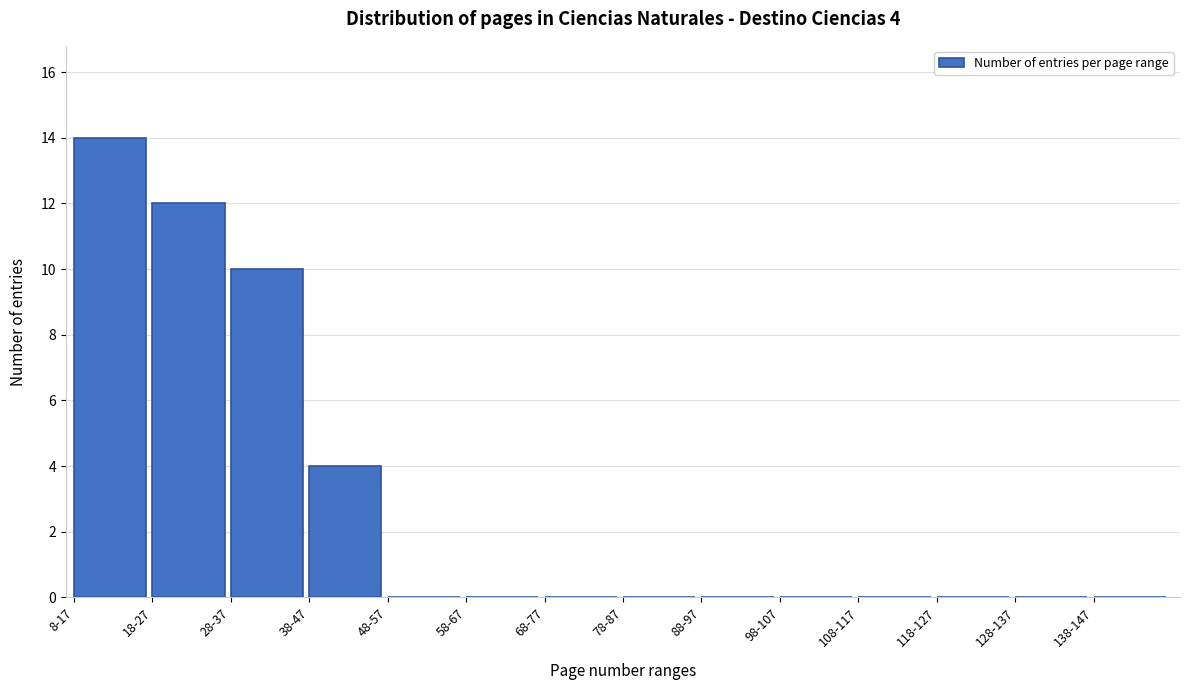

Reading right to left, what are all the values shown in this chart?

138-147=0	128-137=0	118-127=0	108-117=0	98-107=0	88-97=0	78-87=0	68-77=0	58-67=0	48-57=0	38-47=4	28-37=10	18-27=12	8-17=14